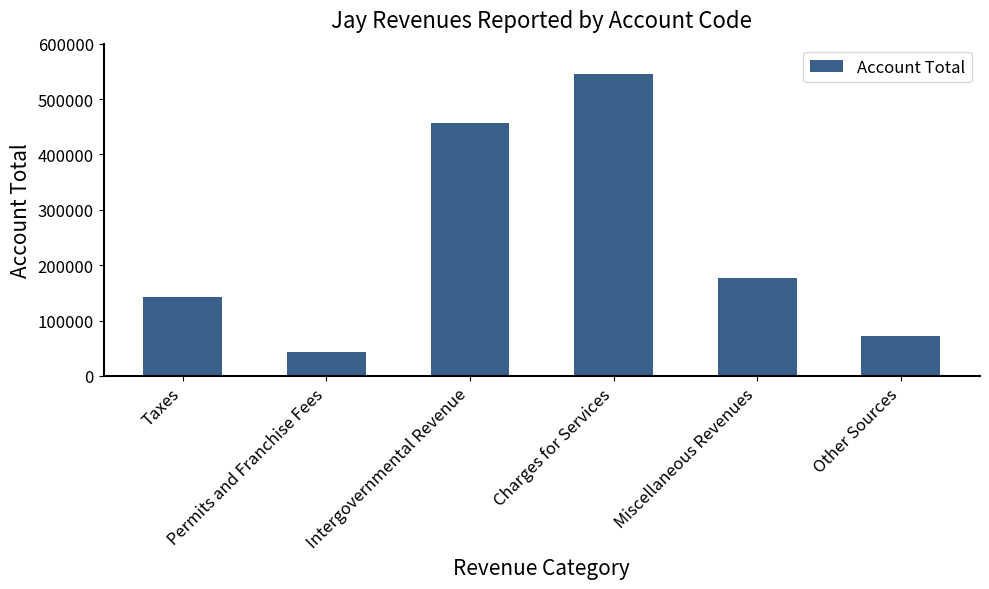

Is it true that the value at Miscellaneous Revenues is 98966?

False